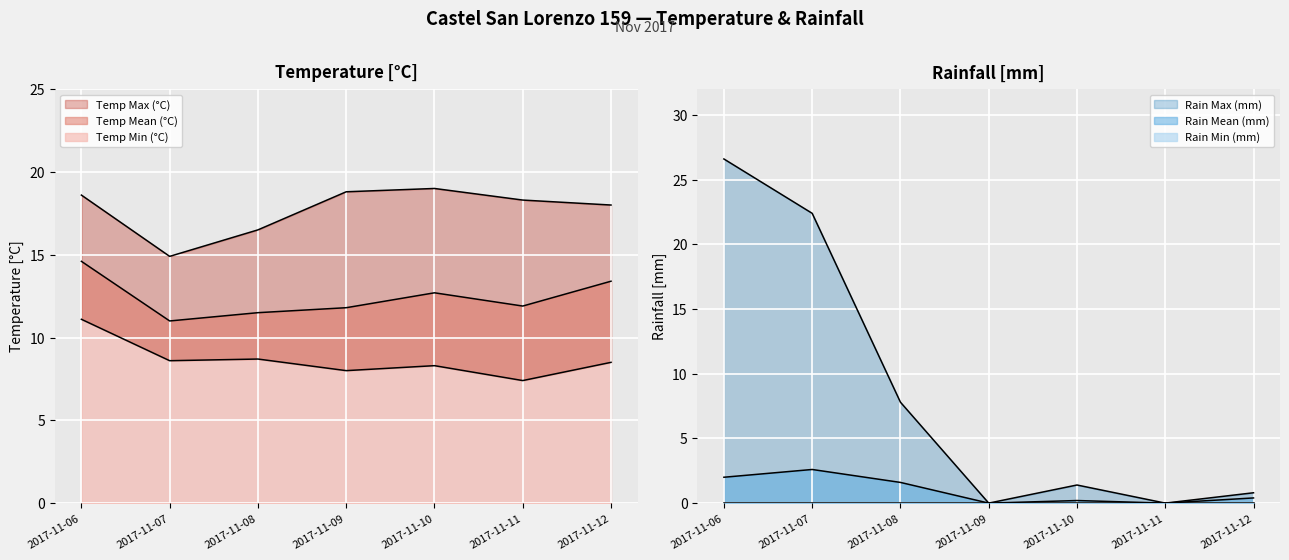

Rank the categories by Rain Mean (mm) value from lowest to highest.

2017-11-09, 2017-11-11, 2017-11-10, 2017-11-12, 2017-11-08, 2017-11-06, 2017-11-07